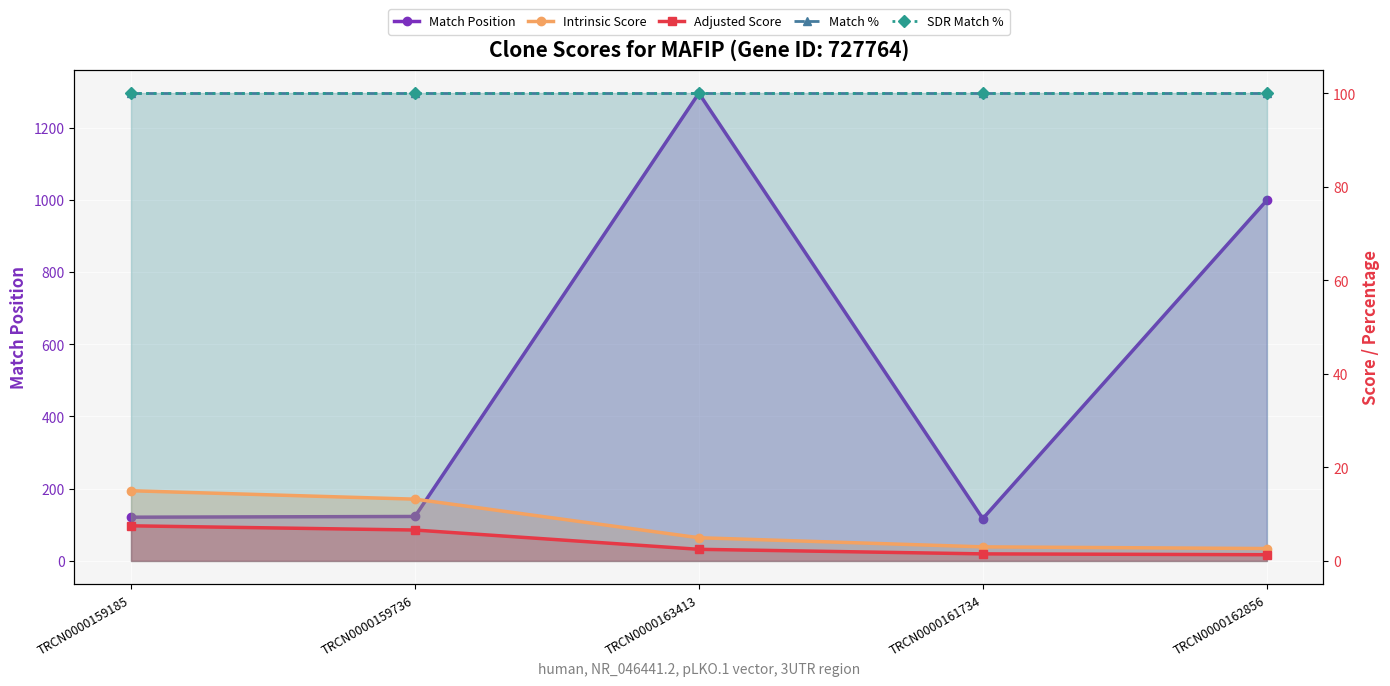

What is the total value across all series at TRCN0000163413?

1502.4